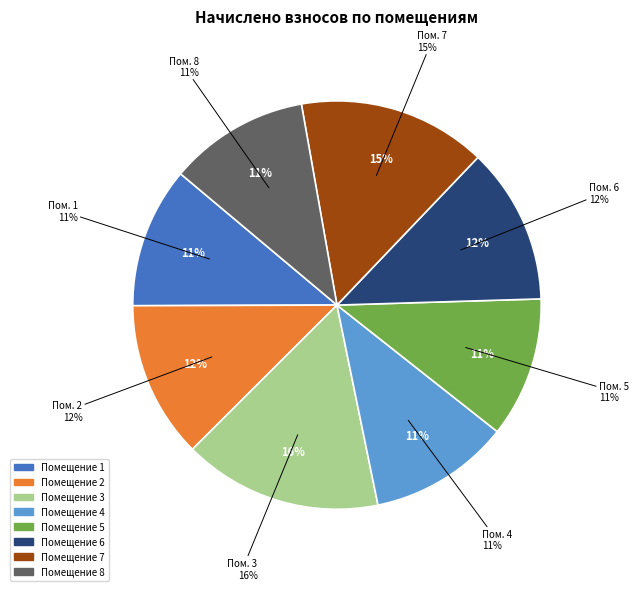

Which has a higher value, 3 or 1?

3